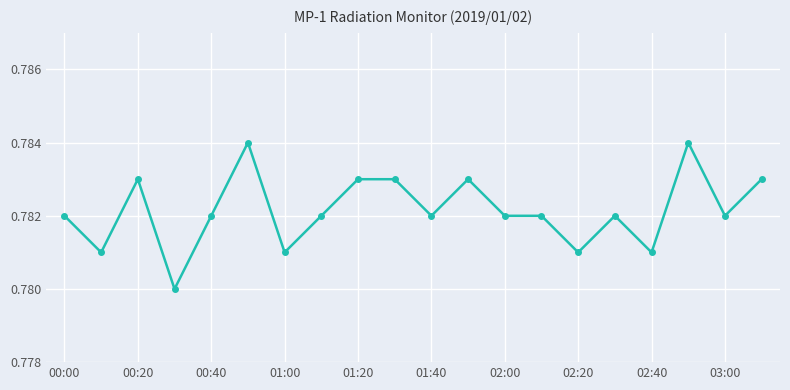

Count the values in the range 0 to 1.

20